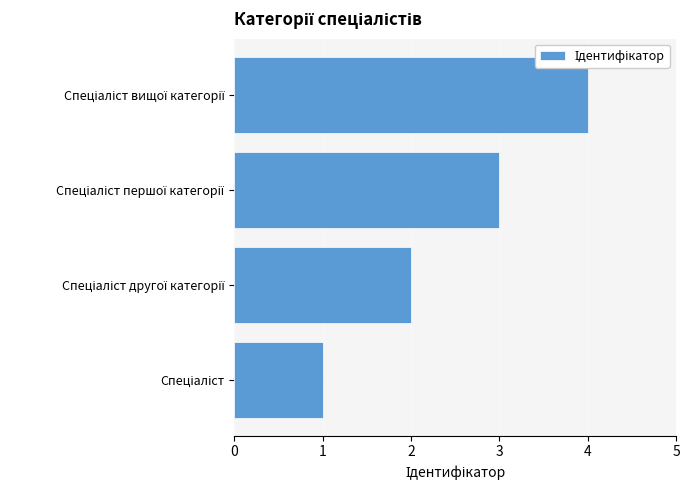

What is the greatest value displayed?

4